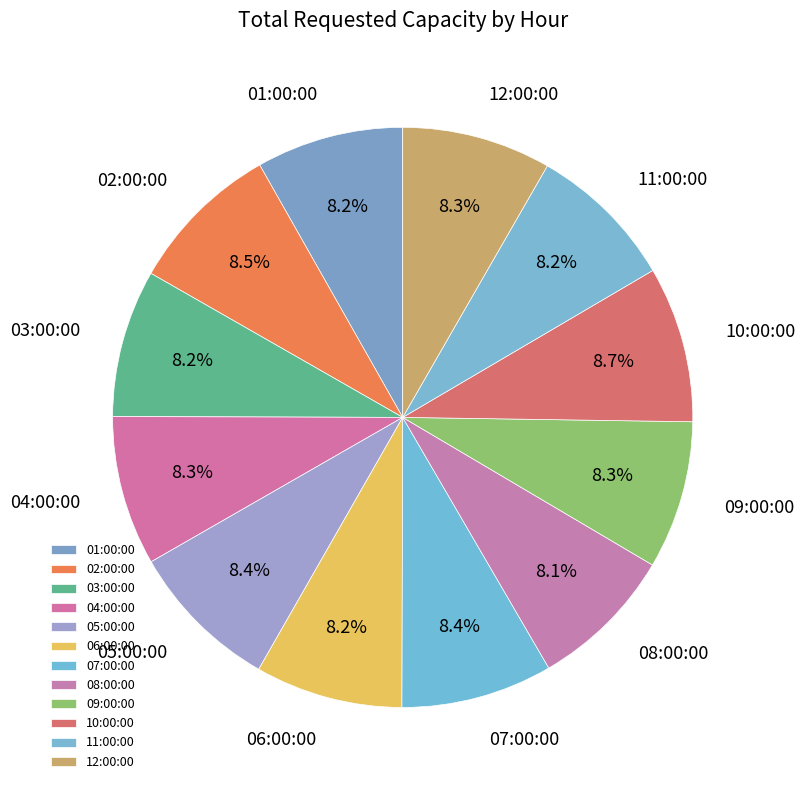

How many segments does this pie chart have?

12